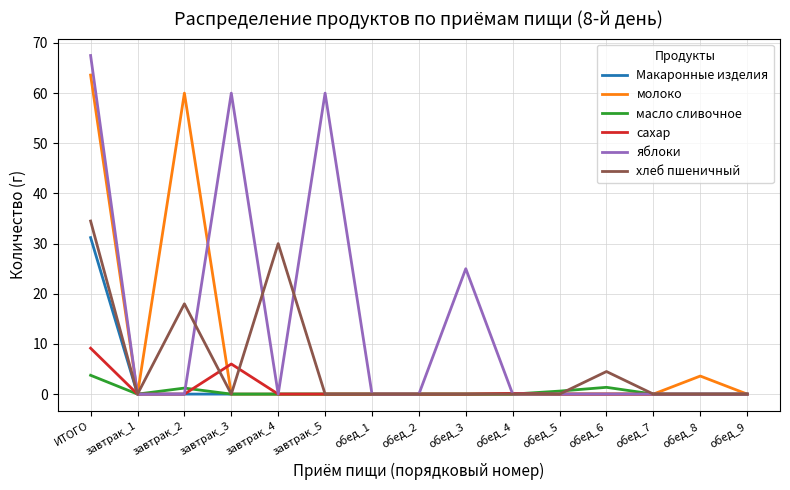

At which label is яблоки closest to 33?

обед_3